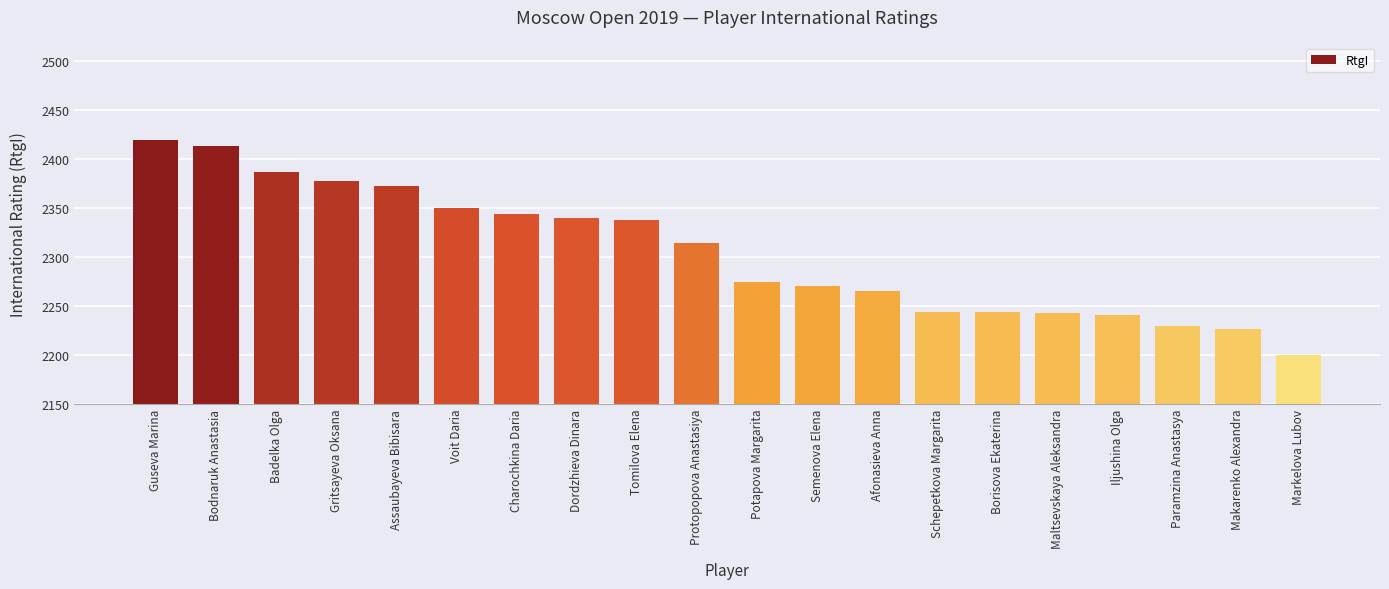

Which category has the lowest value across all series?

Markelova Lubov